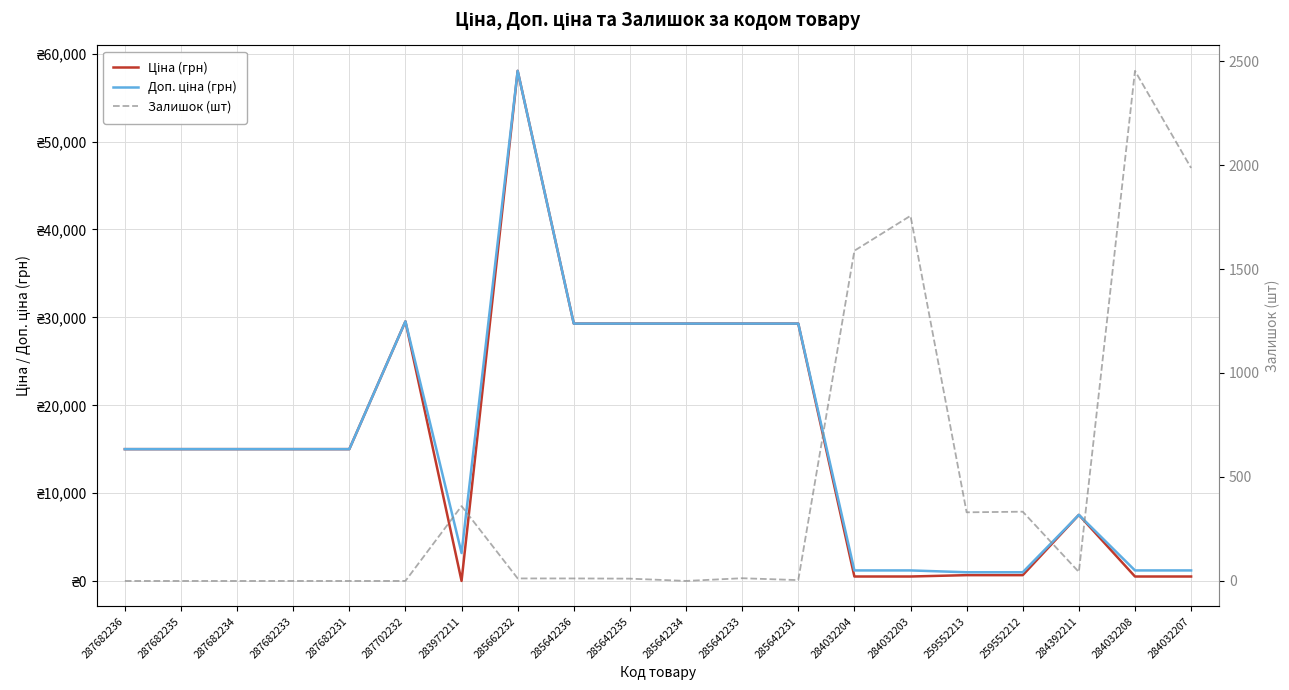

The value of Ціна (грн) at 285662232 is 58037.0. True or false?

True